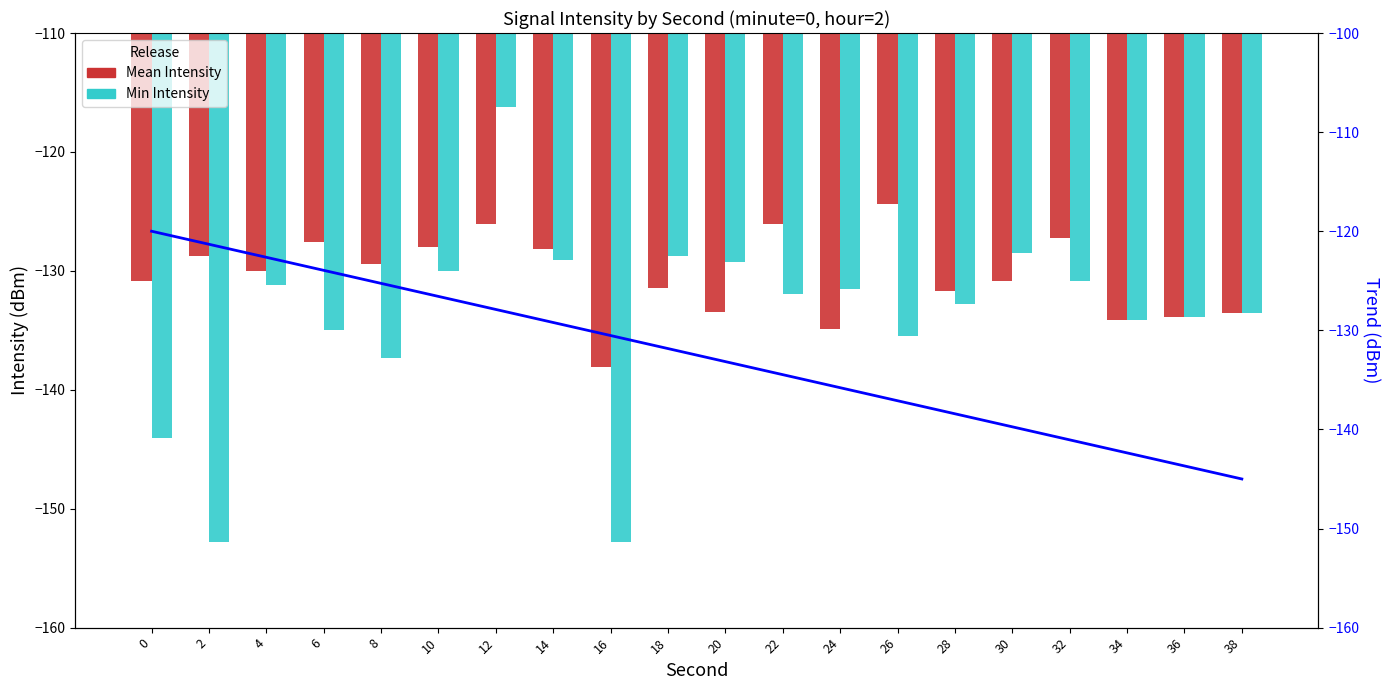

What is the sum of all Trend values?

-2650.0